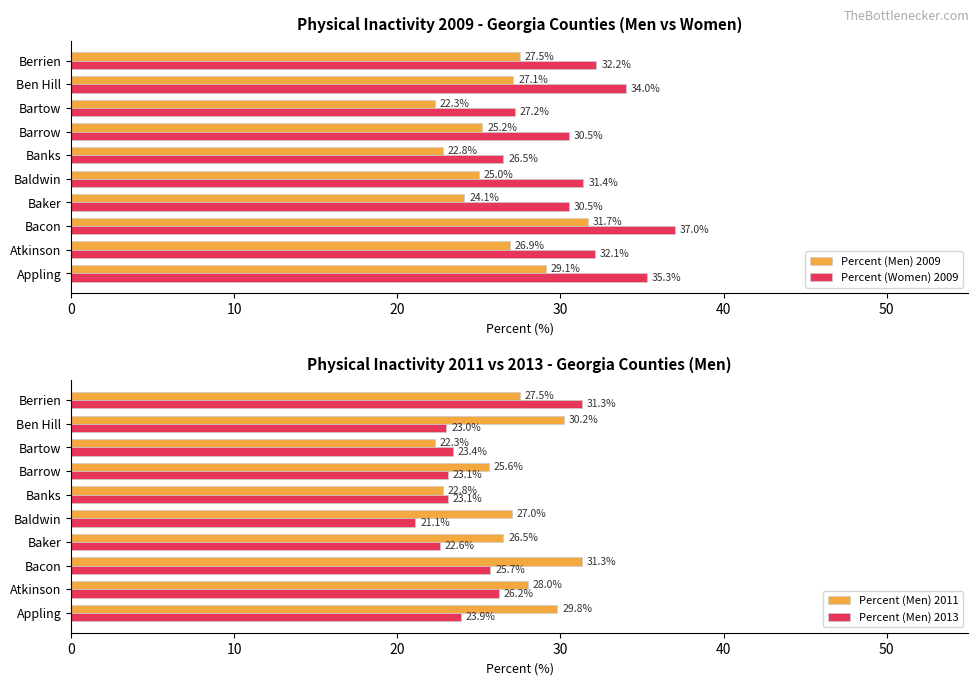

Is the value of Percent (Men) 2009 at Berrien greater than the value of Percent (Women) 2009 at Ben Hill?

No